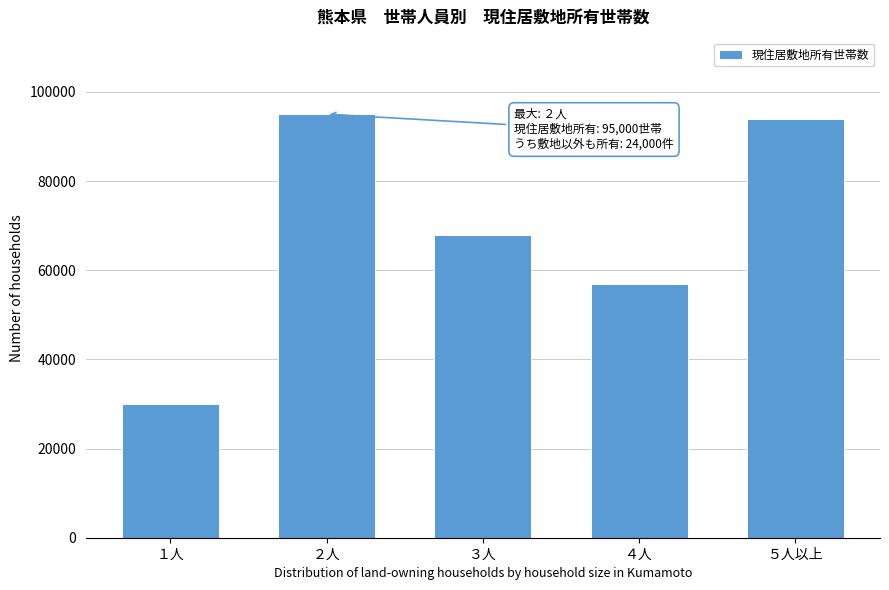

Reading left to right, what are all the values shown in this chart?

１人=30000	２人=95000	３人=68000	４人=57000	５人以上=94000